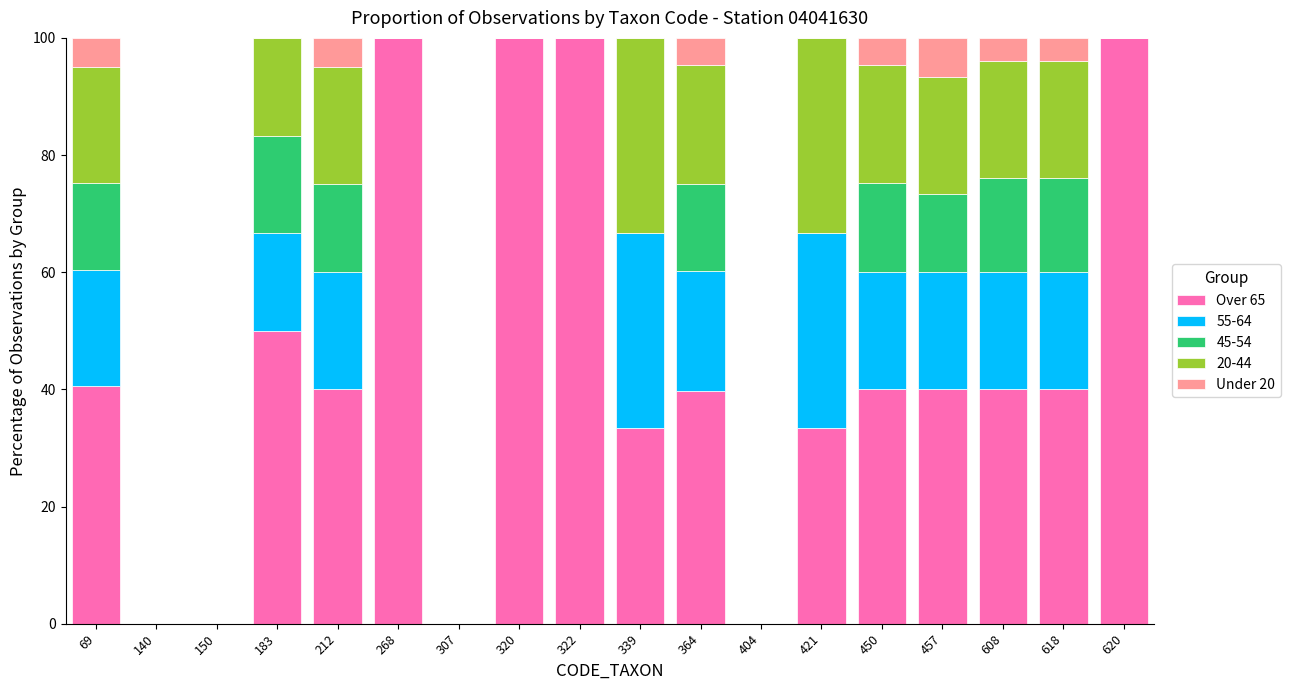

What is the sum of the Over 65 values at 183 and 69?

90.6